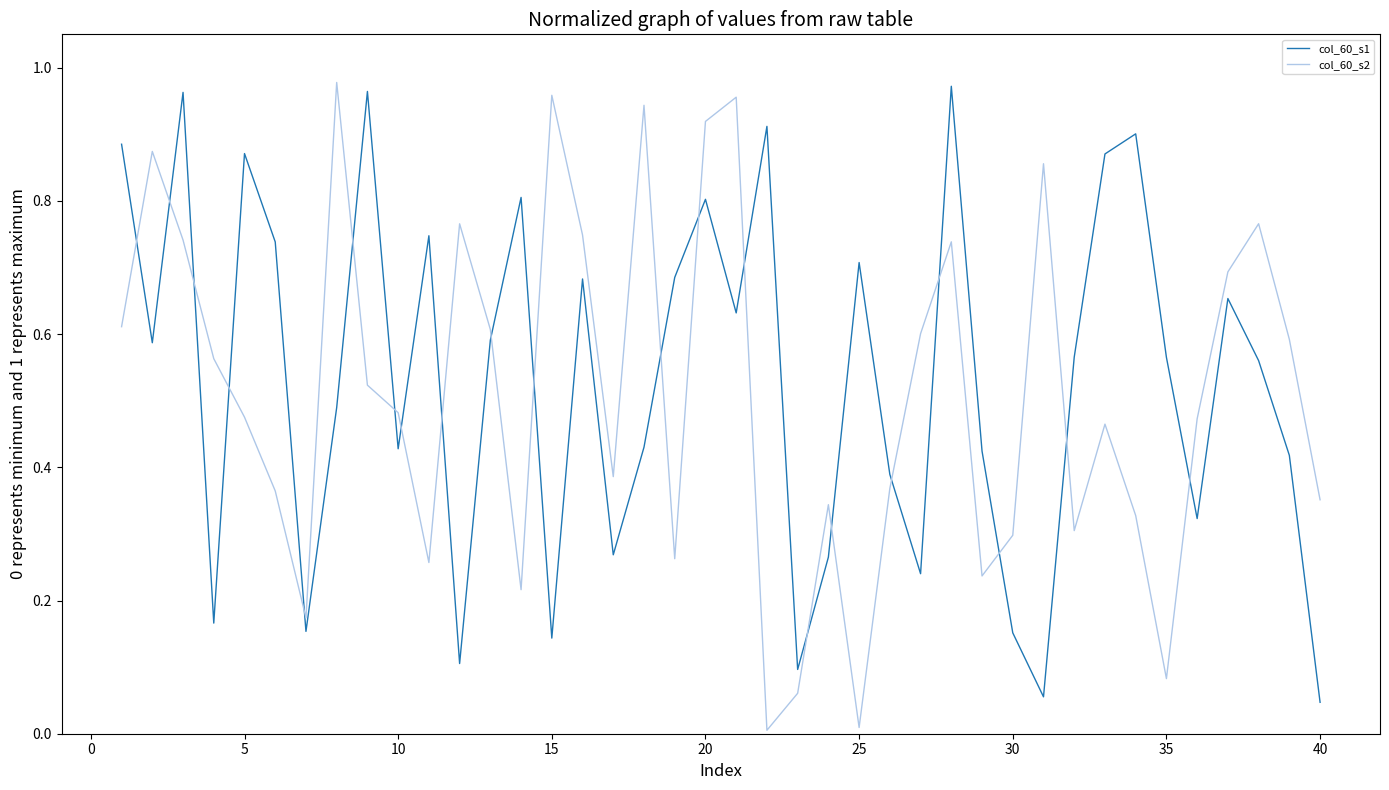

Which series has the widest spread of values?

col_60_s2